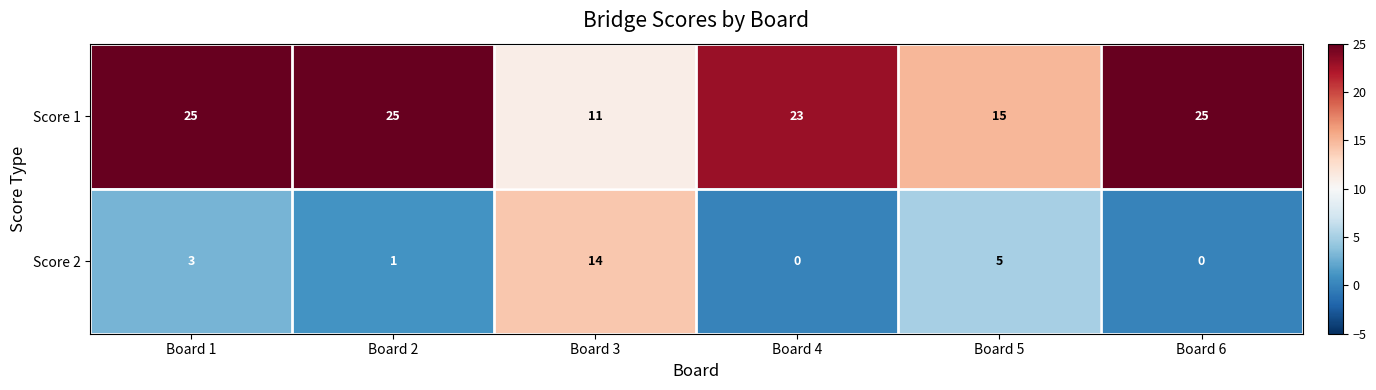

What is the approximate value of Score 2 at Board 1?

3